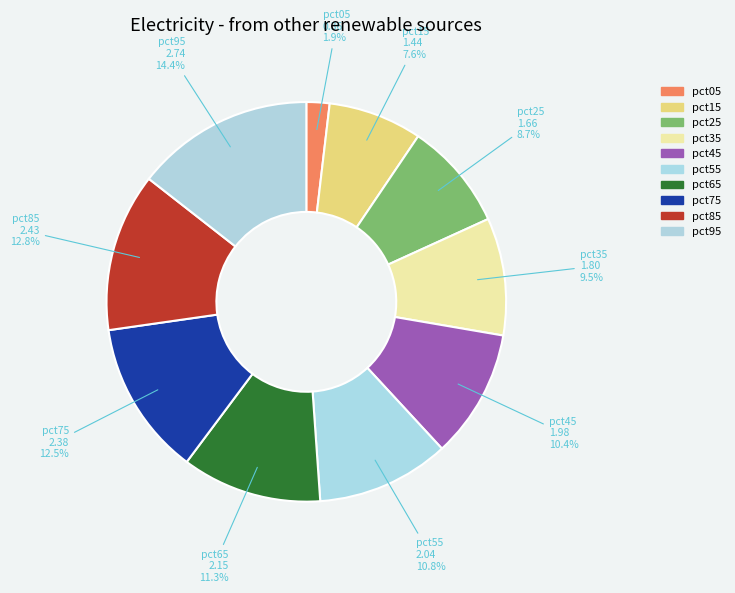

What is the ratio of the value at pct55 to the value at pct45?

1.0